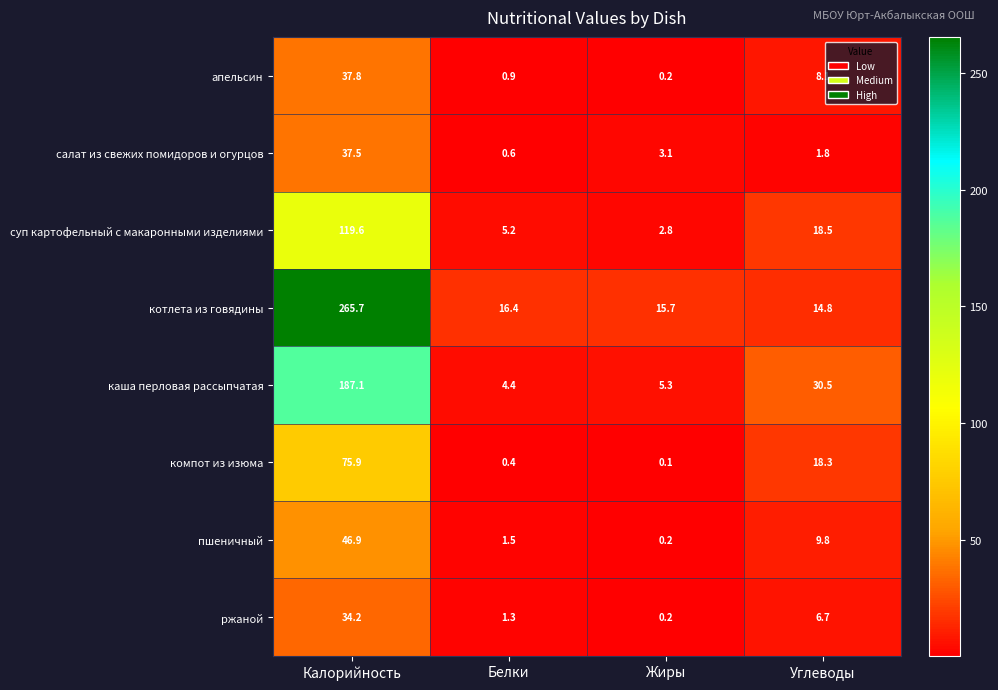

How many data points does each series have?

4